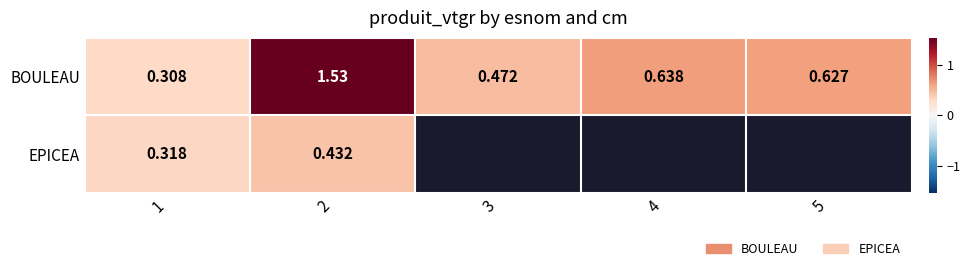

Rank the series at 1 from highest to lowest value.

EPICEA, BOULEAU